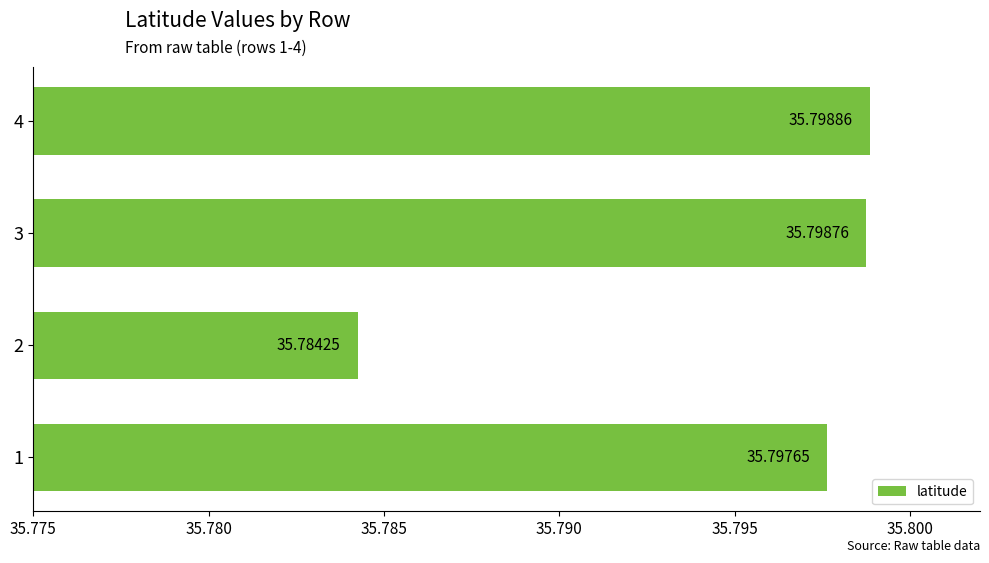

List the labels in order of value, smallest first.

2, 1, 3, 4